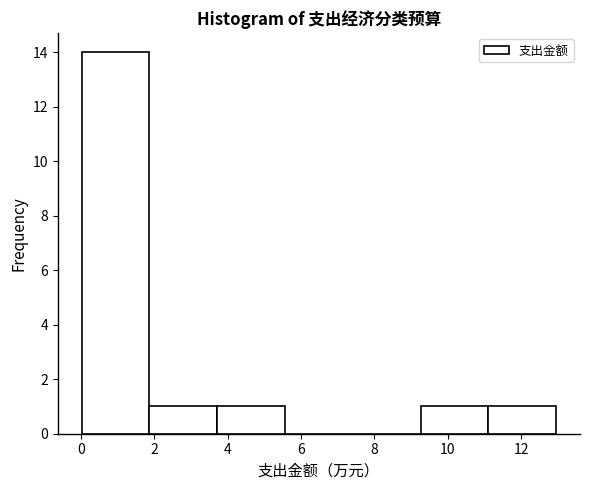

How tall is the bar that spans 1.8 to 3.8 on the x-axis? Neither the bar edges nor the heights are printed on the chart, so give them approximately, as read against the axes.

1